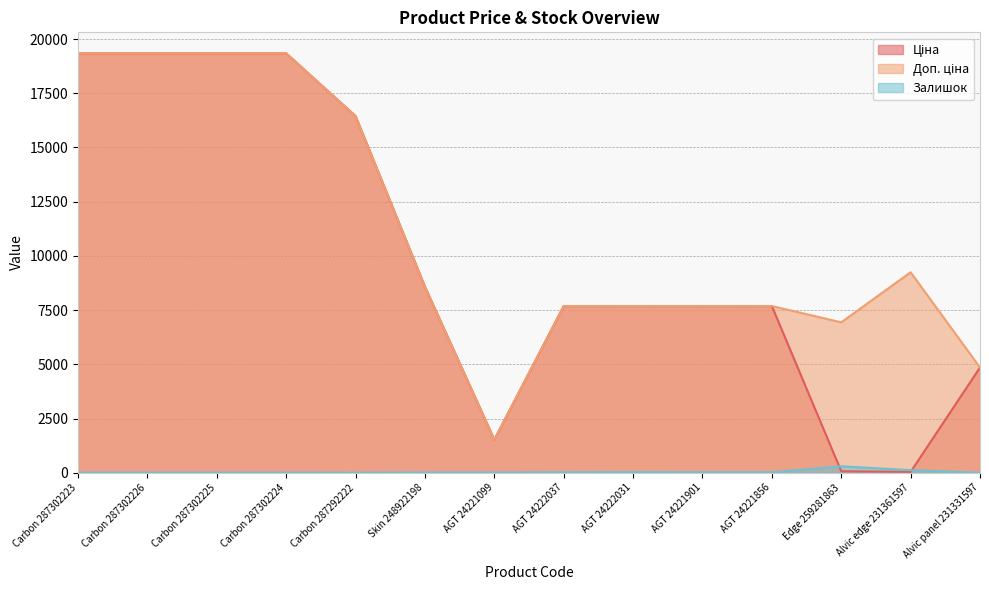

Which series has the largest range (max minus min)?

Ціна